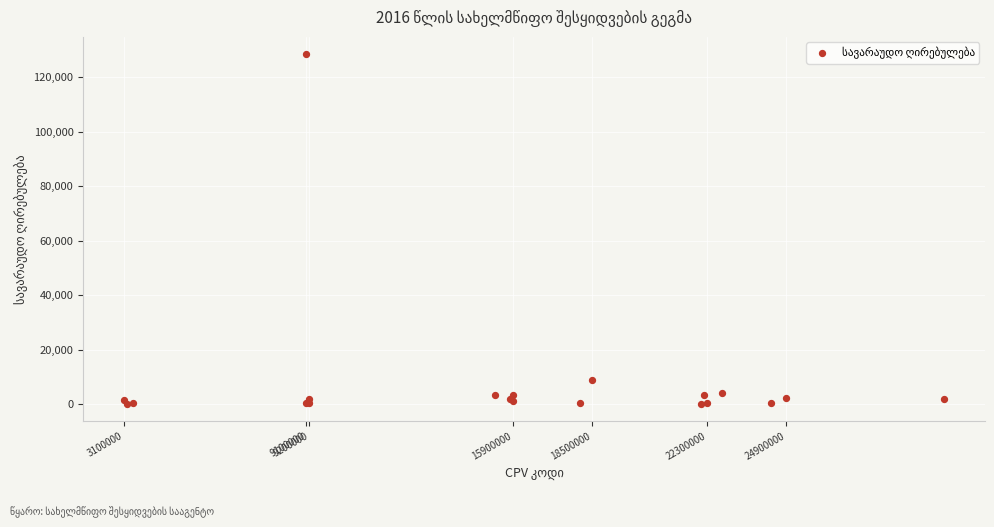

What Y value in the scatter plot is closest to 64255?

9000